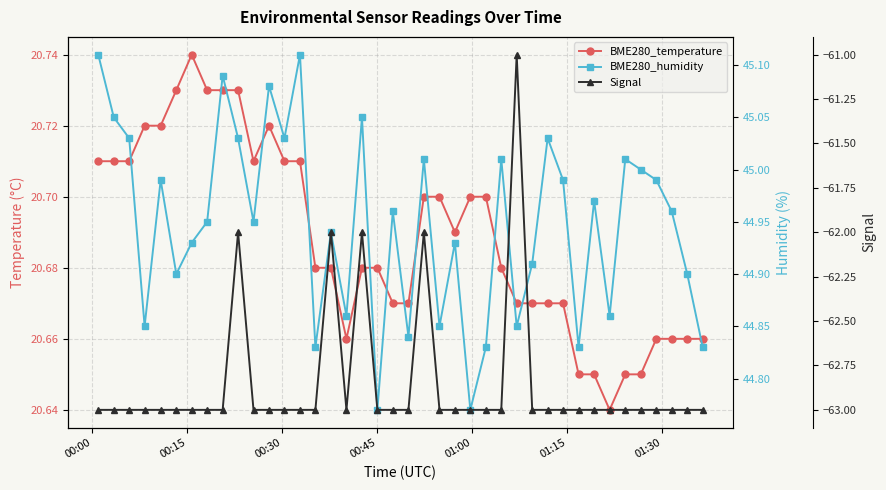

What is the lowest value of the BME280_temperature series?

20.6